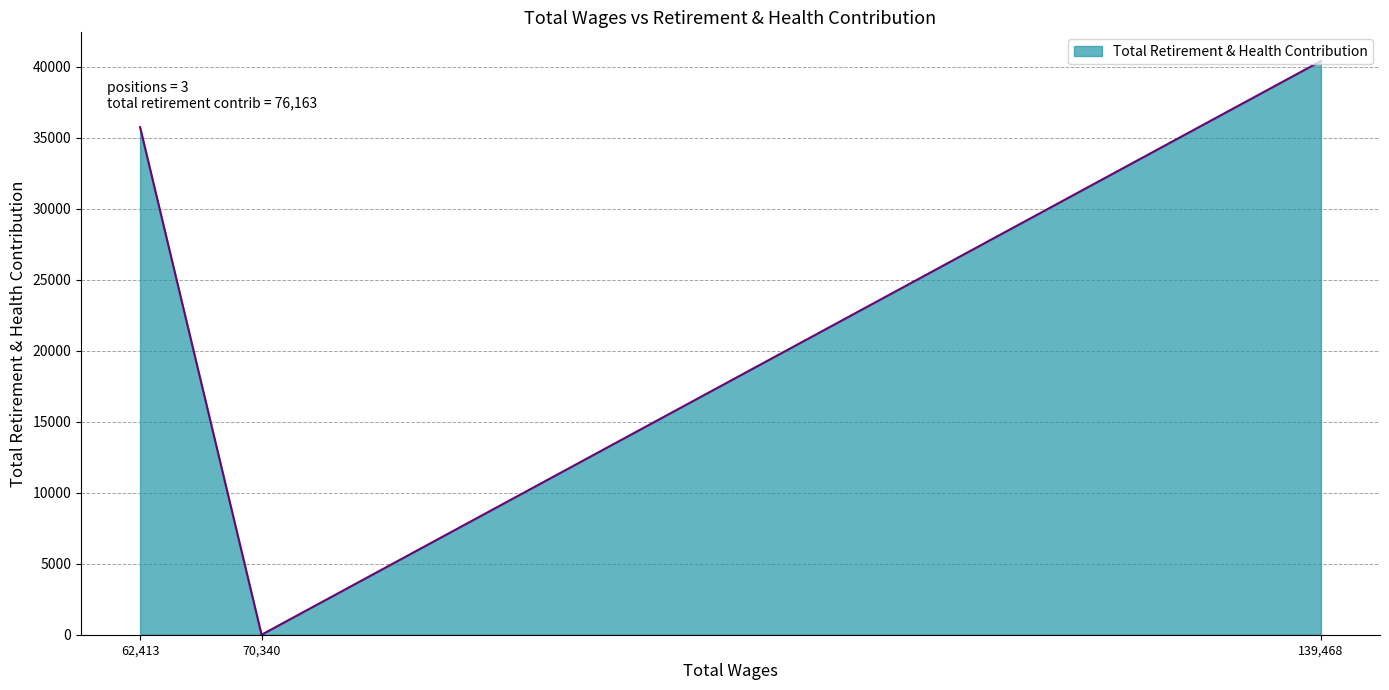

Is it true that the value at 70,340 is 24362?

False